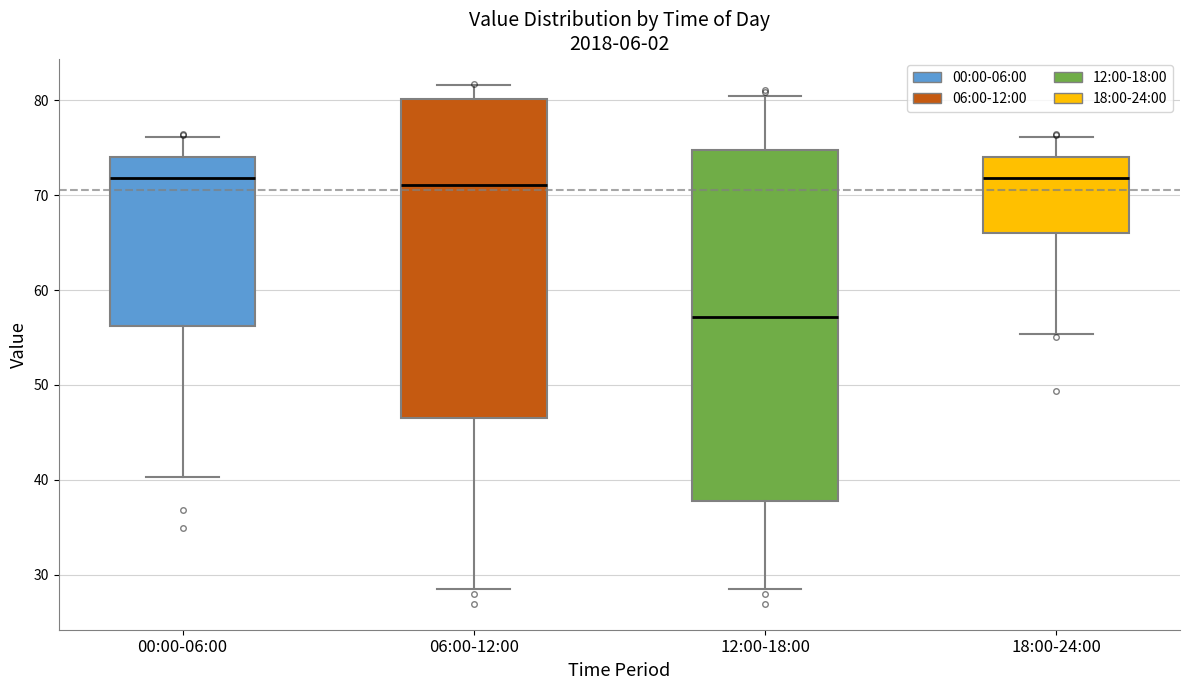

Reading left to right, transcribe this box plot: for each box, give where its median line is, the range the box spans, and where its two whiskers end, as read against the y-axis. The values are not printed on the chart, so give them approximately, as read against the axis.

00:00-06:00: median 72, box 56 to 74, whiskers 40 to 76
06:00-12:00: median 71, box 47 to 80, whiskers 28 to 82
12:00-18:00: median 57, box 38 to 75, whiskers 28 to 80
18:00-24:00: median 72, box 66 to 74, whiskers 55 to 76